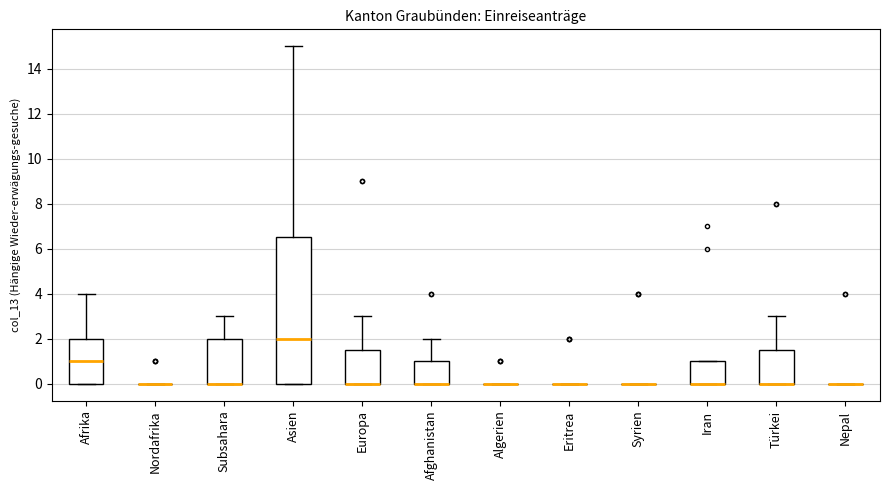

Reading left to right, transcribe this box plot: for each box, give where its median line is, the range the box spans, and where its two whiskers end, as read against the y-axis. The values are not printed on the chart, so give them approximately, as read against the axis.

Afrika: median 1.0, box 0.0 to 2.0, whiskers 0.0 to 4.0
Nordafrika: box collapsed to a line at 0.0, whiskers 0.0 to 0.0
Subsahara: median 0.0 (drawn on the box's lower edge), box 0.0 to 2.0, whiskers 0.0 to 3.0
Asien: median 2.0, box 0.0 to 6.6, whiskers 0.0 to 15.0
Europa: median 0.0 (drawn on the box's lower edge), box 0.0 to 1.6, whiskers 0.0 to 3.0
Afghanistan: median 0.0 (drawn on the box's lower edge), box 0.0 to 1.0, whiskers 0.0 to 2.0
Algerien: box collapsed to a line at 0.0, whiskers 0.0 to 0.0
Eritrea: box collapsed to a line at 0.0, whiskers 0.0 to 0.0
Syrien: box collapsed to a line at 0.0, whiskers 0.0 to 0.0
Iran: median 0.0 (drawn on the box's lower edge), box 0.0 to 1.0, whiskers 0.0 to 1.0
Türkei: median 0.0 (drawn on the box's lower edge), box 0.0 to 1.6, whiskers 0.0 to 3.0
Nepal: box collapsed to a line at 0.0, whiskers 0.0 to 0.0